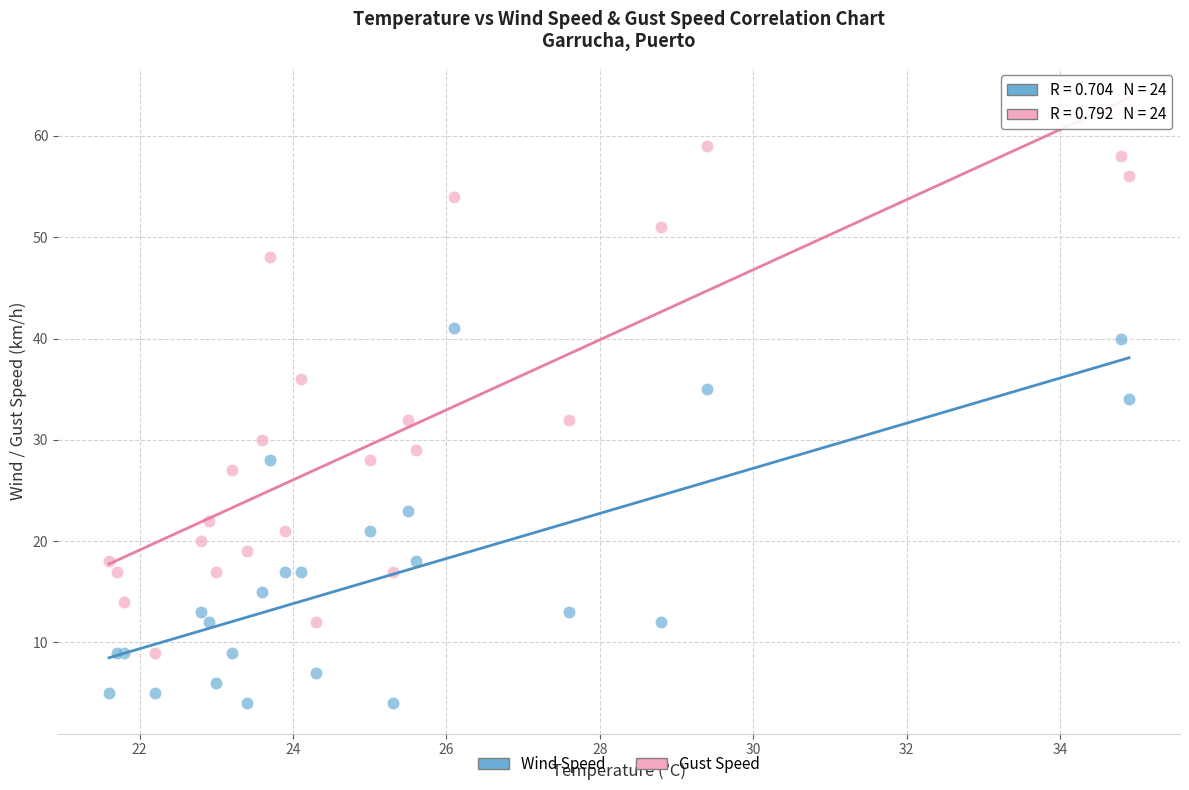

What are all the series names shown in the legend?

Wind Speed, Gust Speed